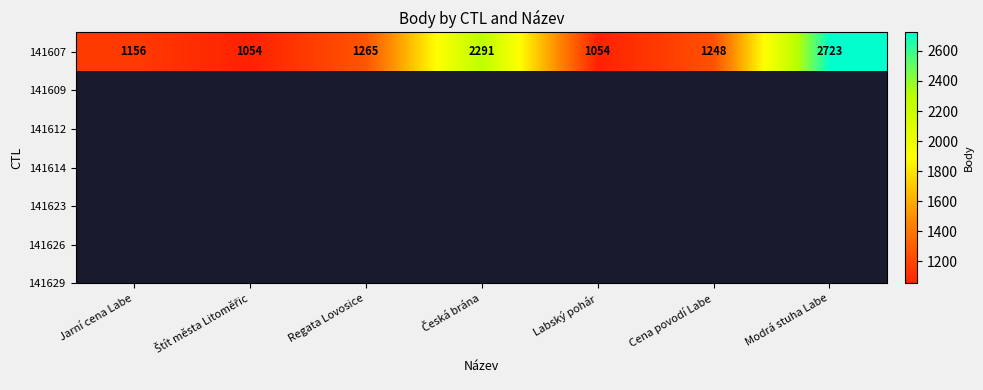

Reading left to right, list all the values displayed in this chart.

1156	1054	1265	2291	1054	1248	2723